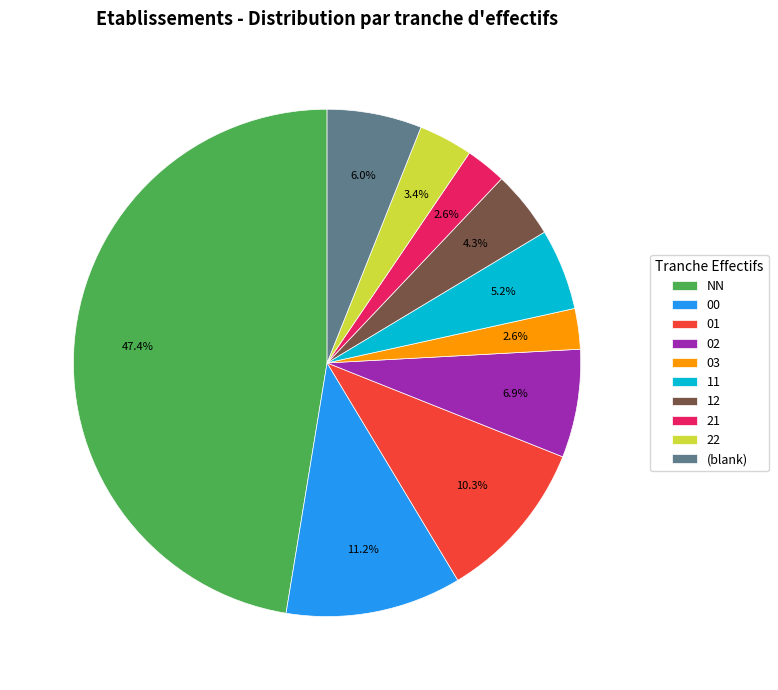

Is 00 the majority of the pie?

No